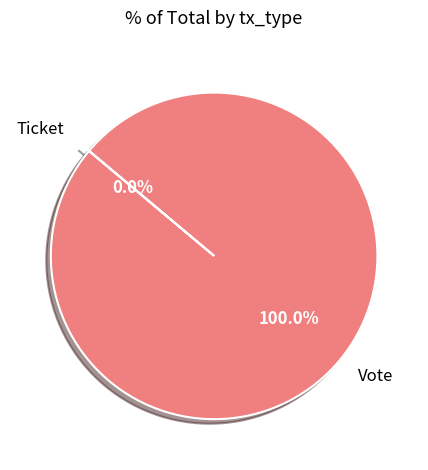

How many slices are in this pie chart?

2